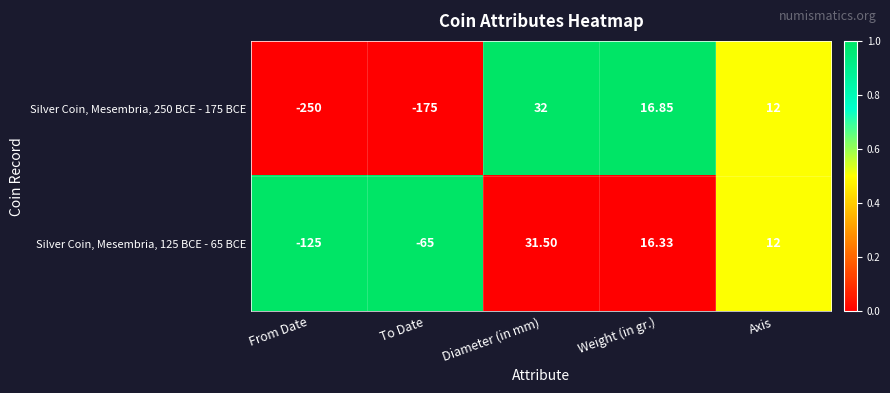

At which category is the sum across all series the highest?

Diameter (in mm)